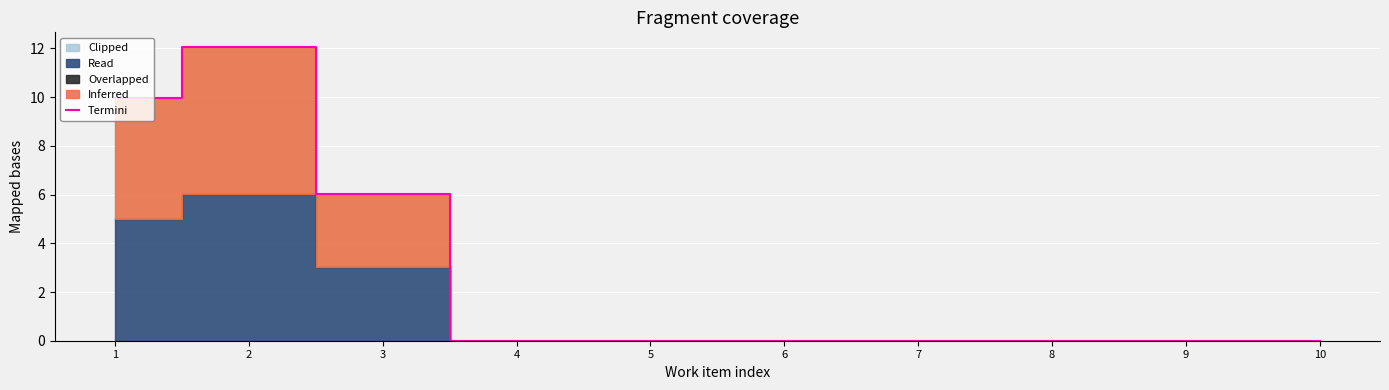

Reading right to left, what are all the values shown in this chart?

0.0	0.0	0.0	0.0	0.0	0.0	0.0	6.0	12.1	10.0